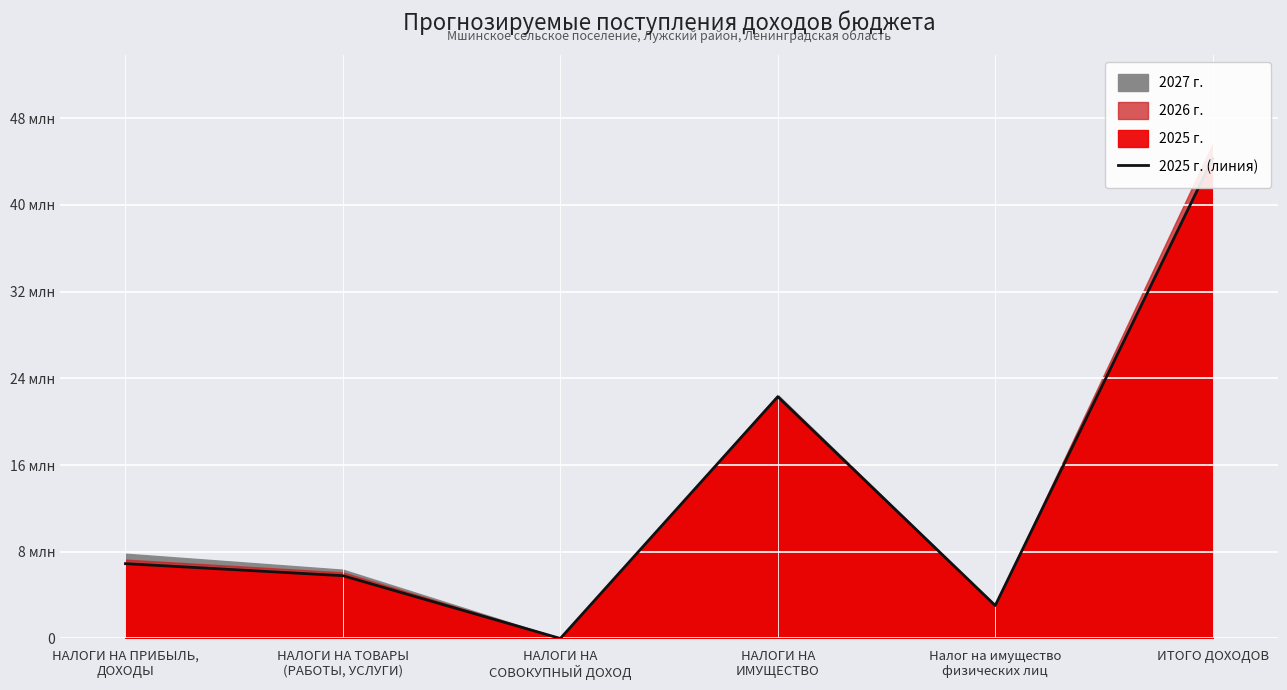

True or false: there are more than 1 points higher than both neighbors.

False